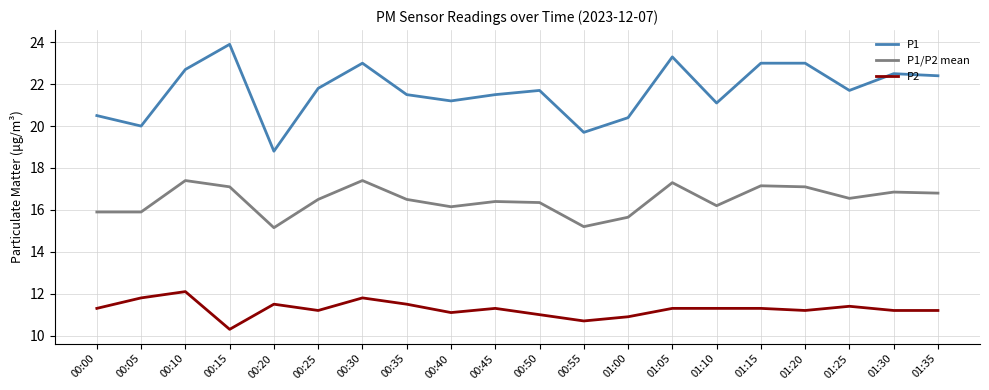

True or false: P1 has a value of 19.7 at 00:55.

True